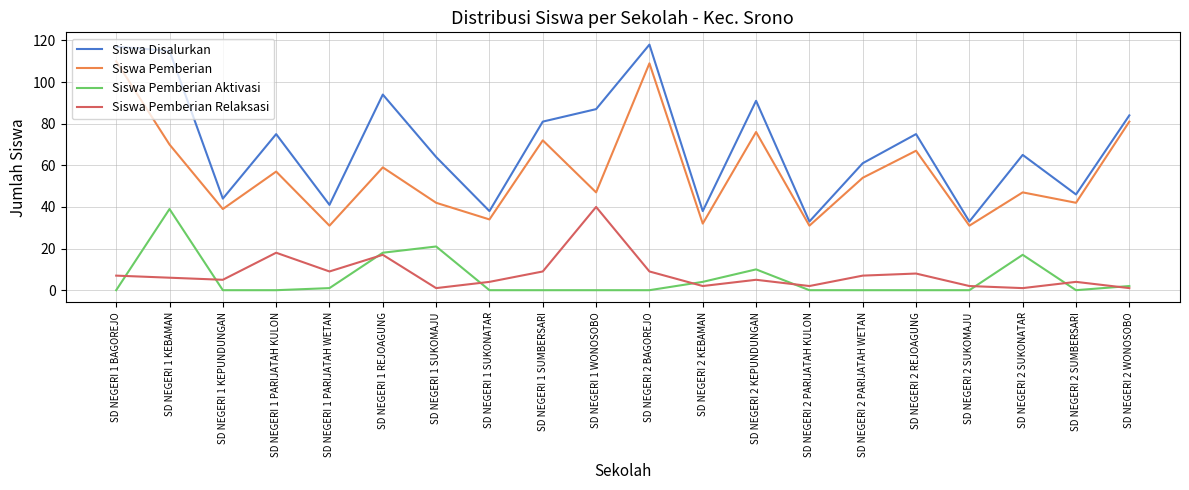

Rank the series at SD NEGERI 1 BAGOREJO from lowest to highest value.

Siswa Pemberian Aktivasi, Siswa Pemberian Relaksasi, Siswa Pemberian, Siswa Disalurkan